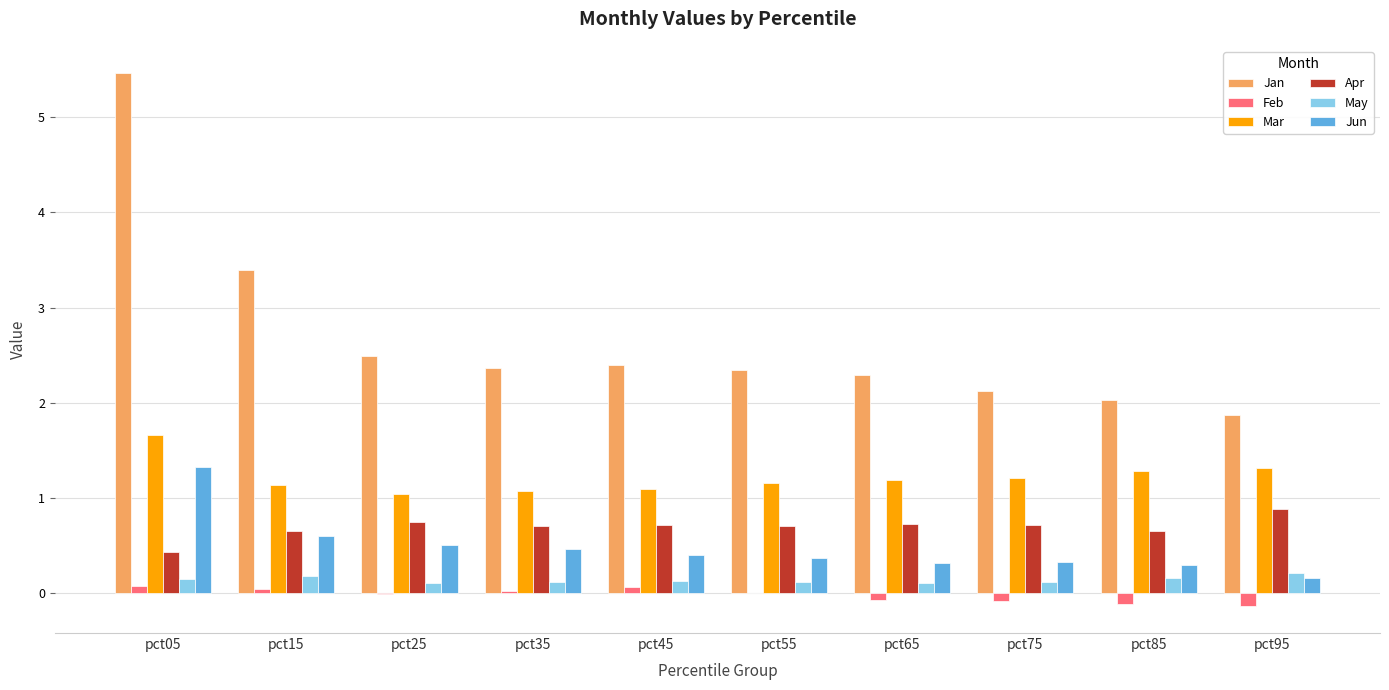

Which series changed the most between pct05 and pct25?

Jan